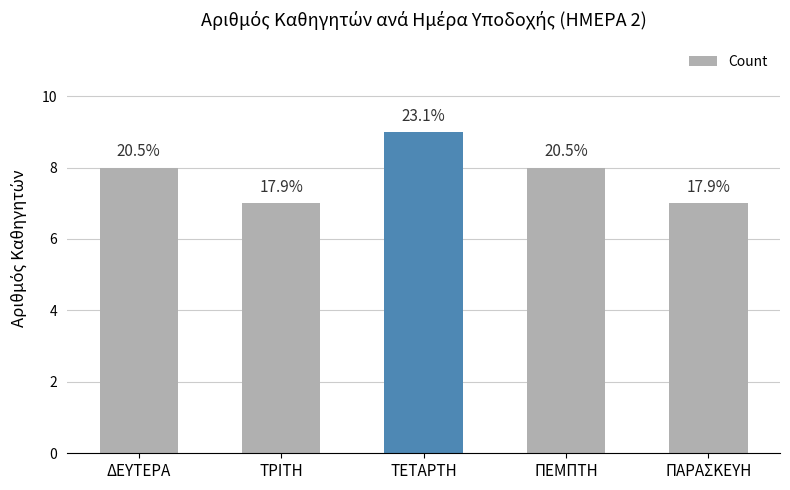

At which label is the value closest to 8?

ΔΕΥΤΕΡΑ